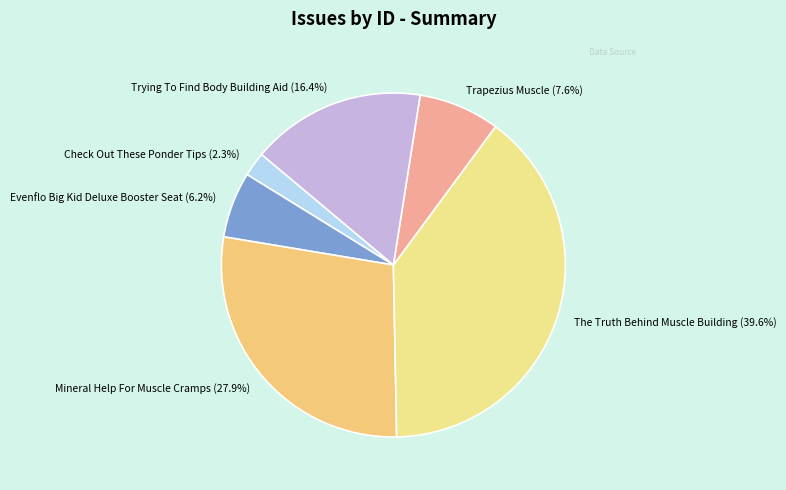

To the nearest percent, what portion does Trapezius Muscle represent?

8%